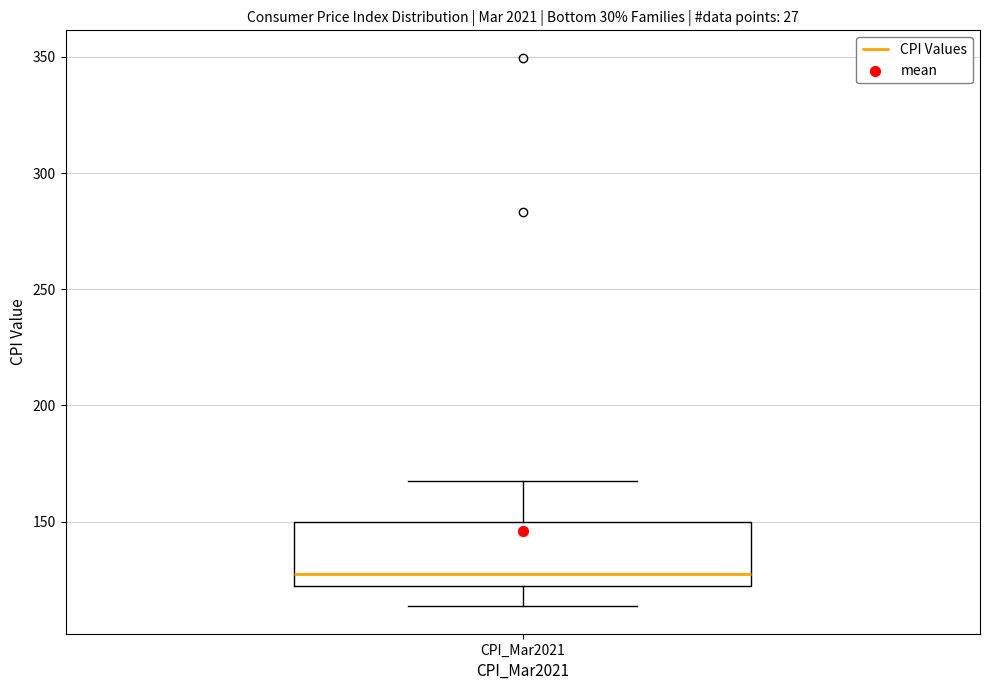

Transcribe this box plot: give where the median line is, the range the box spans, and where the two whiskers end, as read against the y-axis. The values are not printed on the chart, so give them approximately, as read against the axis.

median 125, box 120 to 150, whiskers 115 to 165